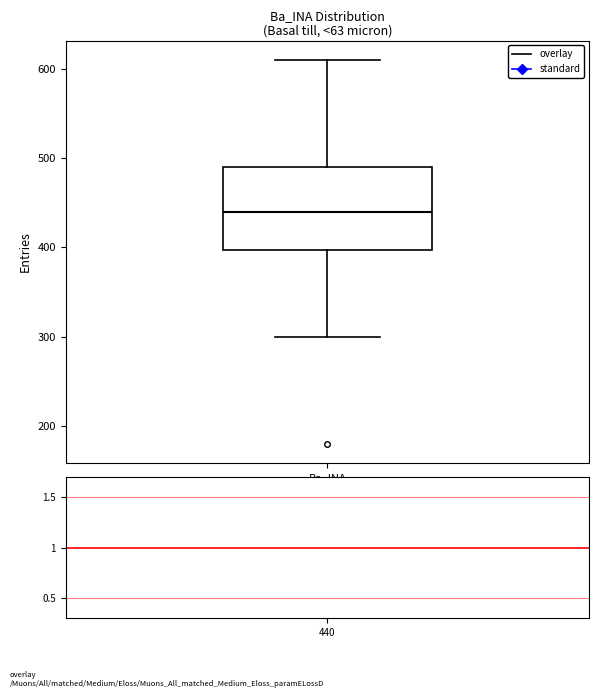

Transcribe this box plot: give where the median line is, the range the box spans, and where the two whiskers end, as read against the y-axis. The values are not printed on the chart, so give them approximately, as read against the axis.

median 440, box 400 to 490, whiskers 300 to 610